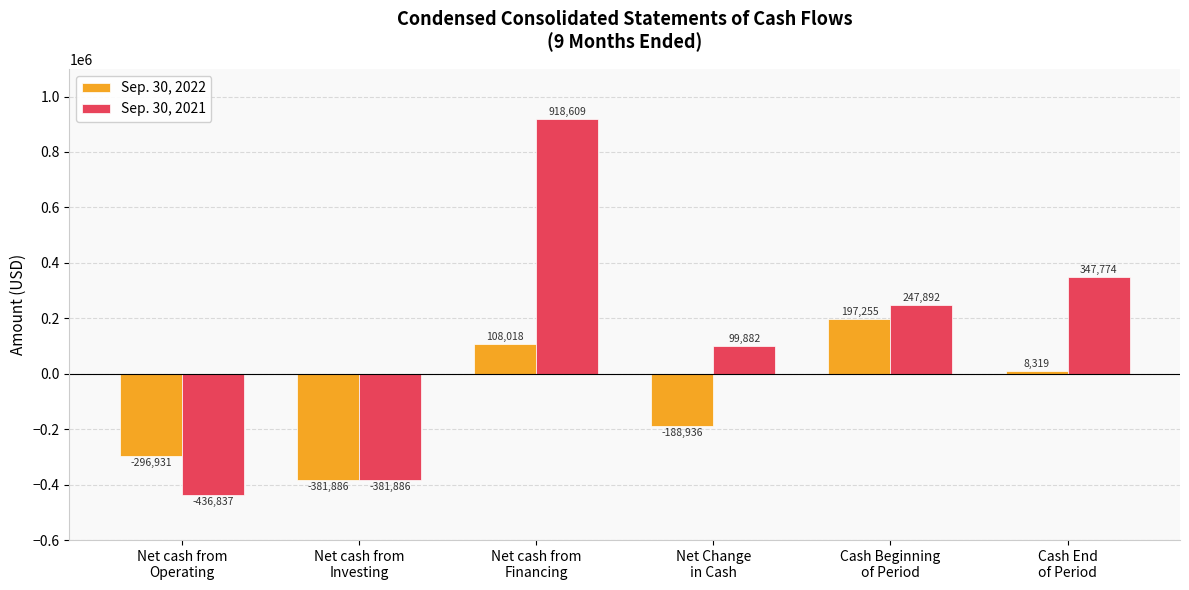

Count the Sep. 30, 2022 values in the range -296931 to 108018.

4